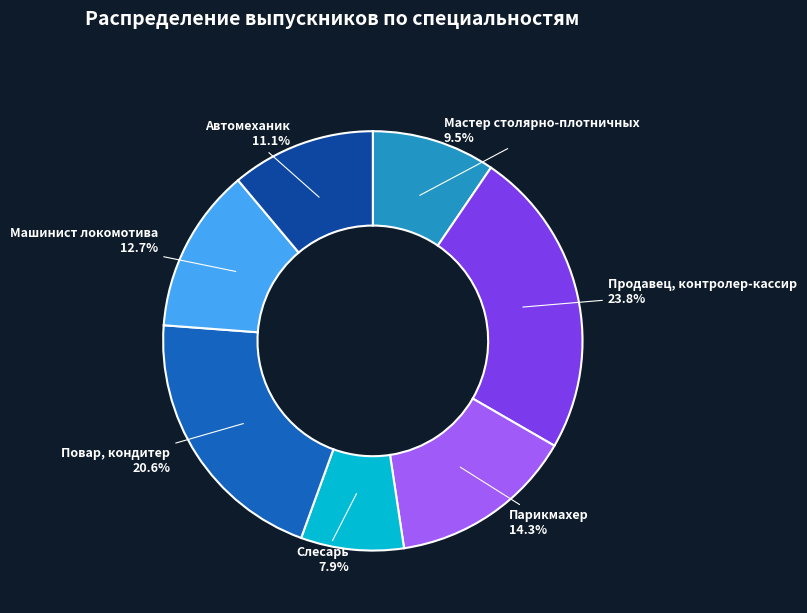

Is Машинист локомотива the majority of the pie?

No